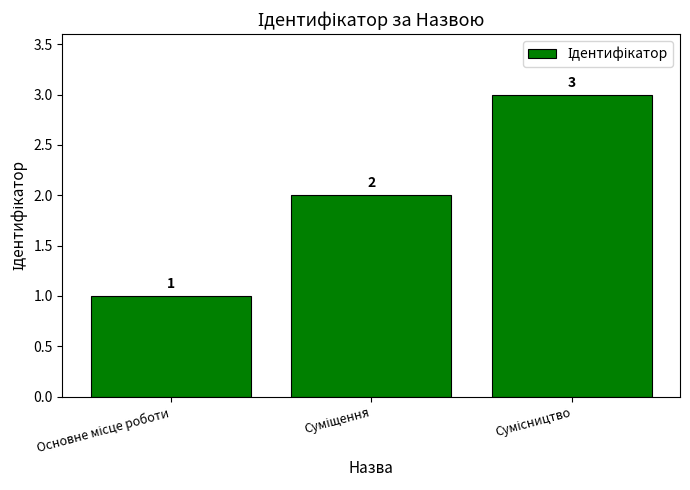

What is the greatest value displayed?

3